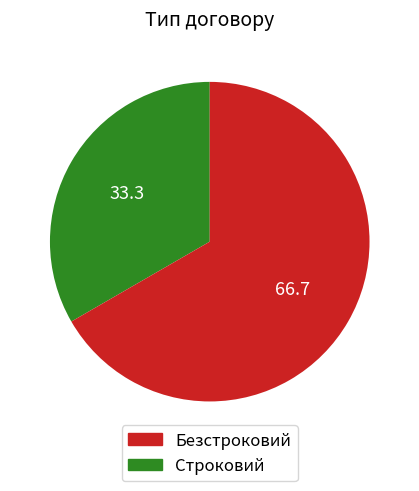

Is there a majority slice in this chart?

Yes